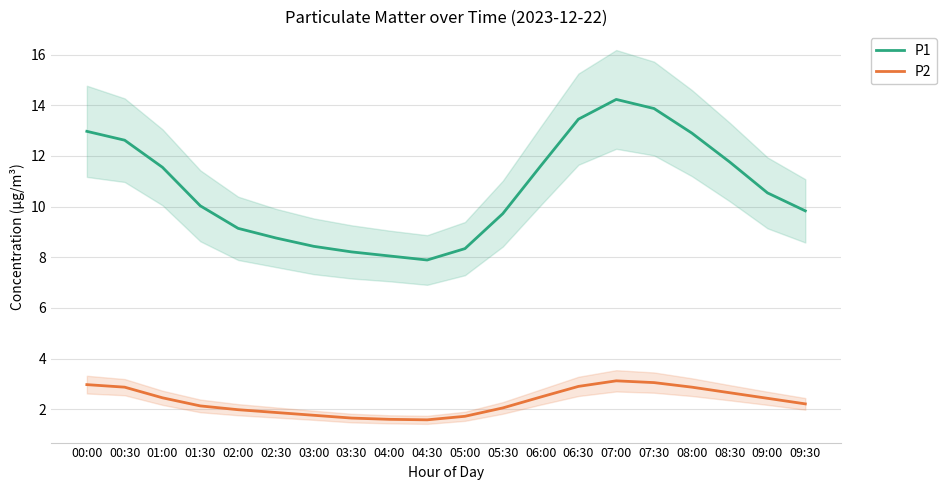

List the series in order of their peak value, highest first.

P1, P2